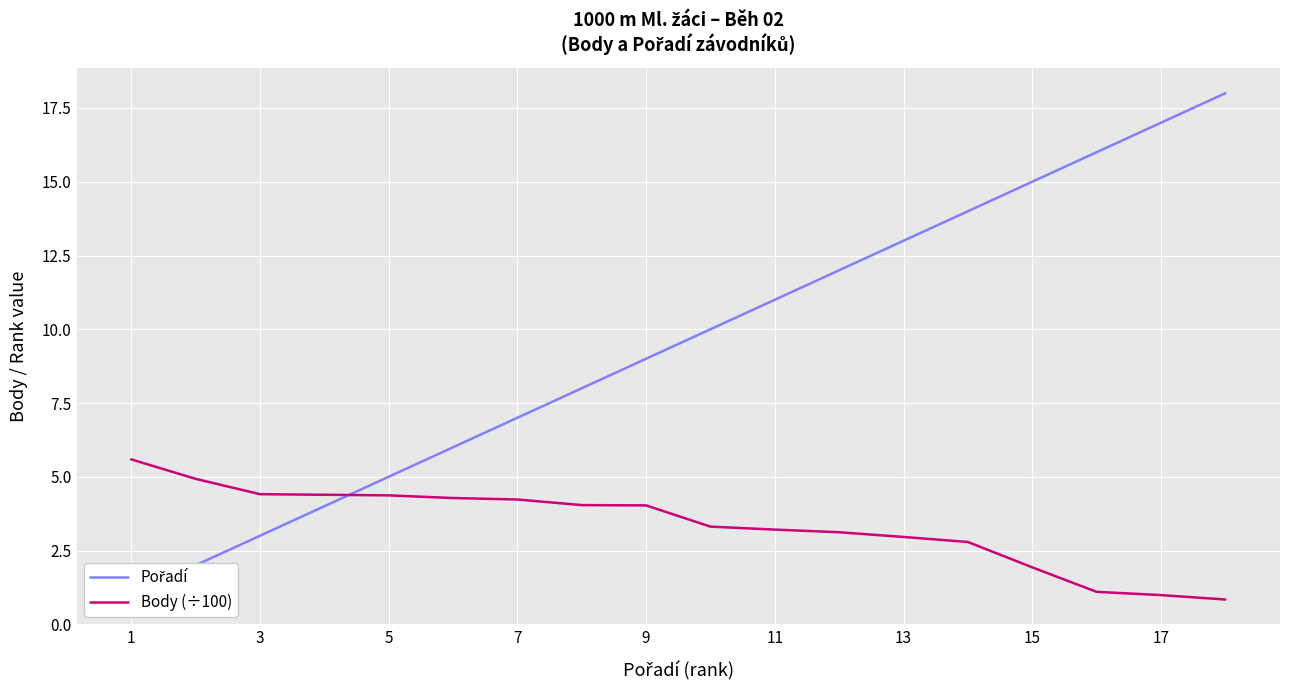

True or false: Body (÷100) has a value of 2.4 at 7.

False